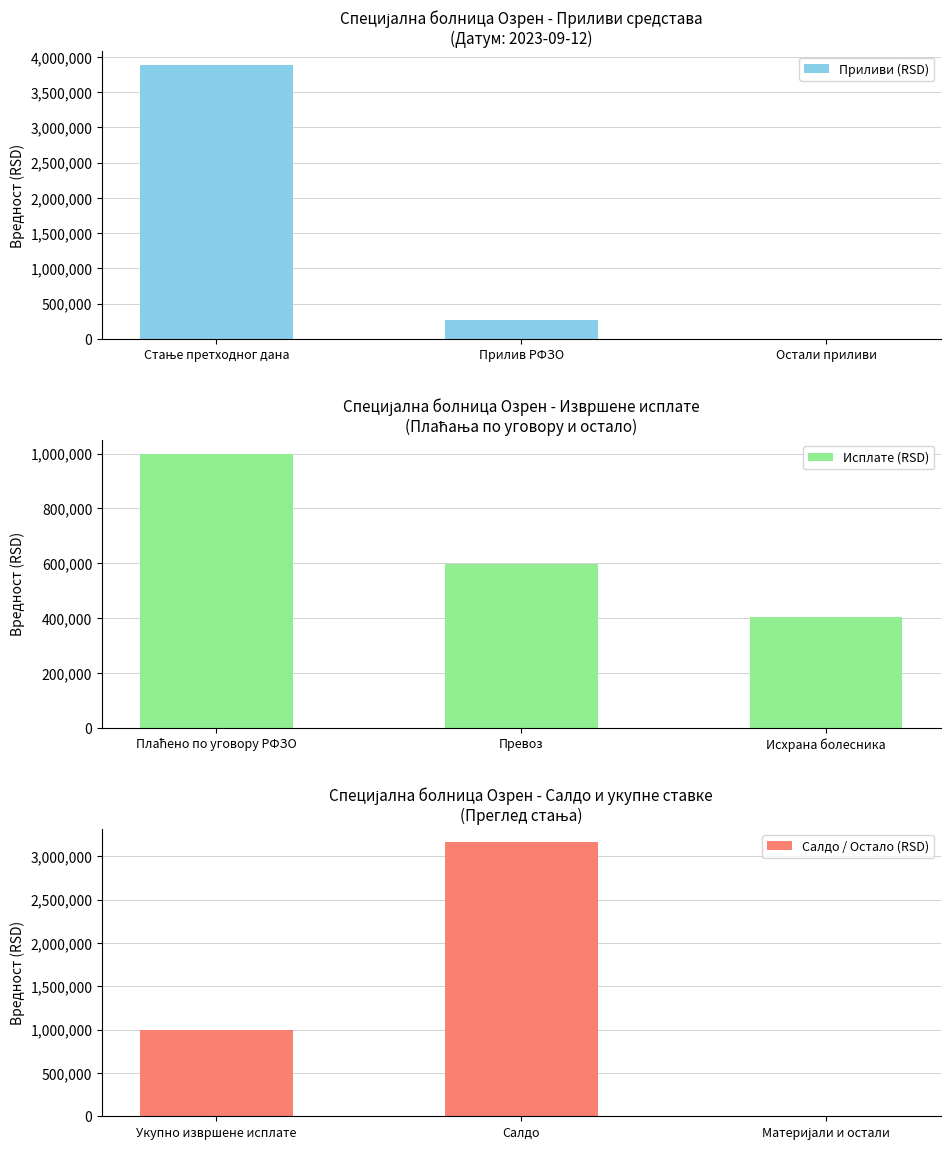

How many bars are there in each group?

3